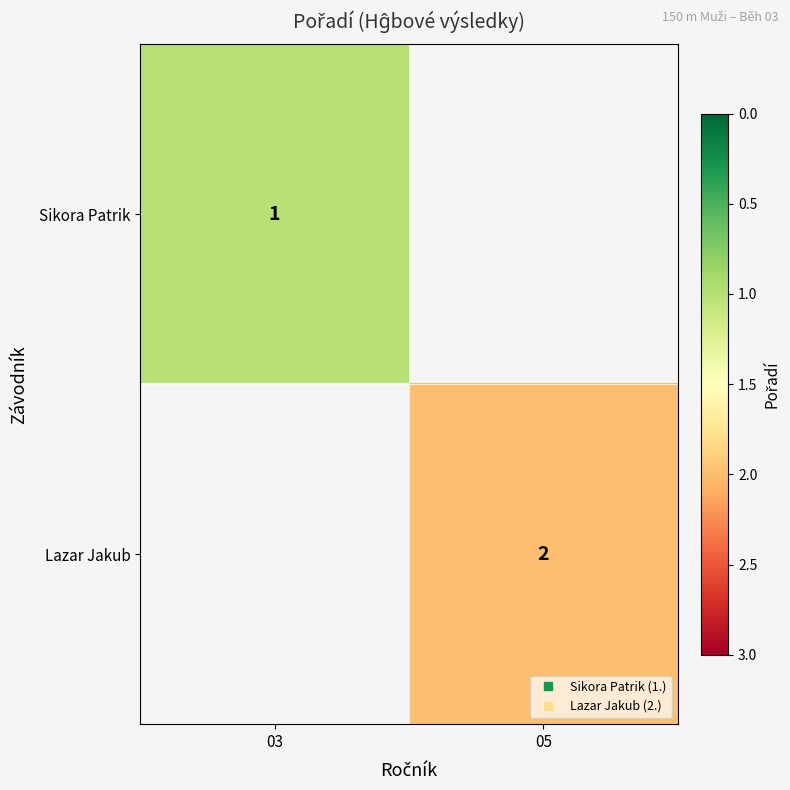

Rank the categories by Sikora Patrik value from highest to lowest.

03, 05